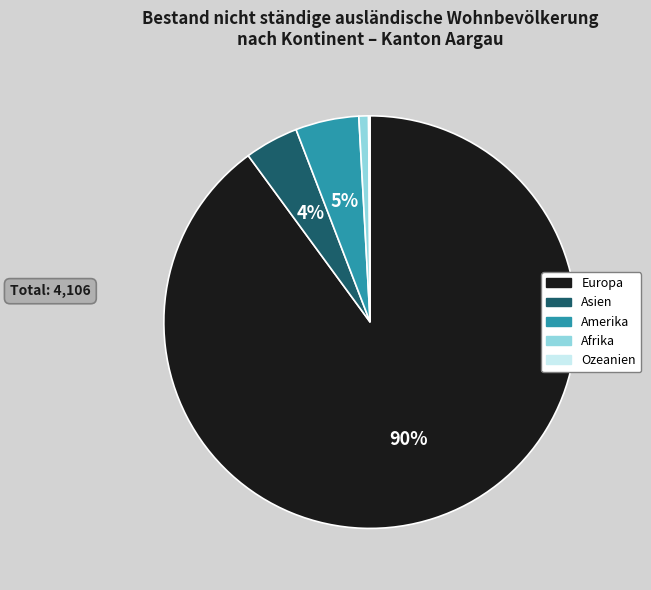

To the nearest percent, what is the average slice percentage?

20%